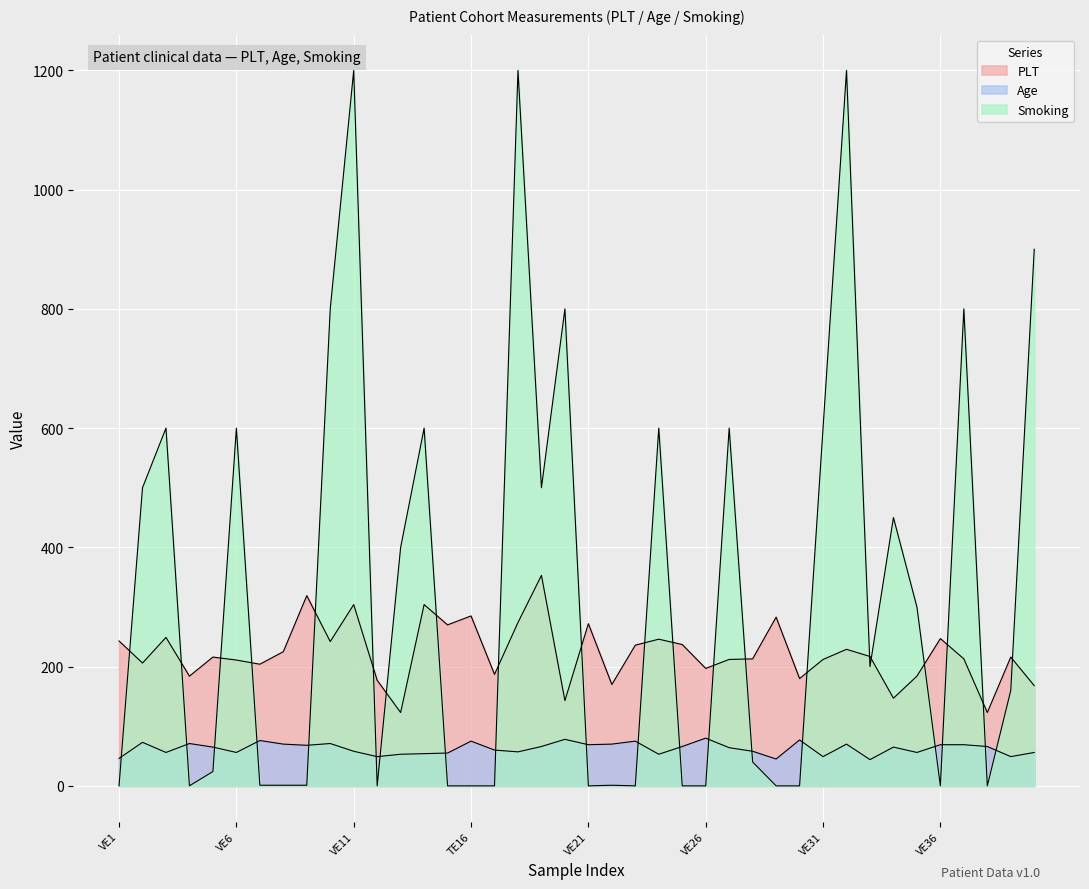

What is the approximate value of Age at TE15?

55